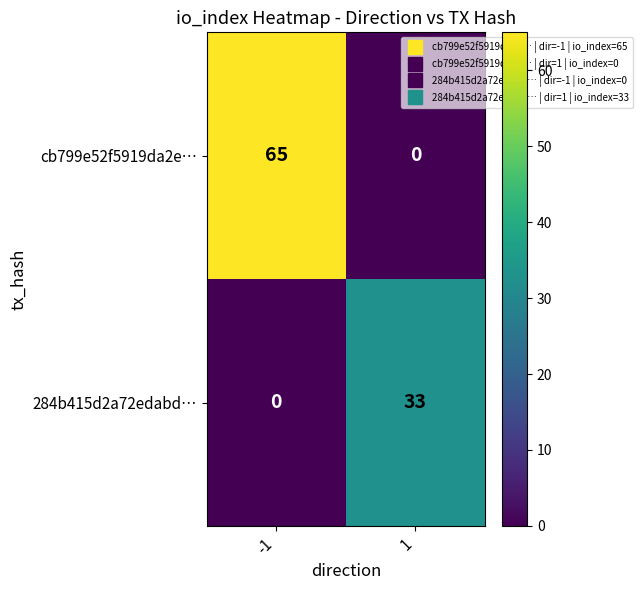

Which series changed the most between -1 and 1?

cb799e52f5919da2e…